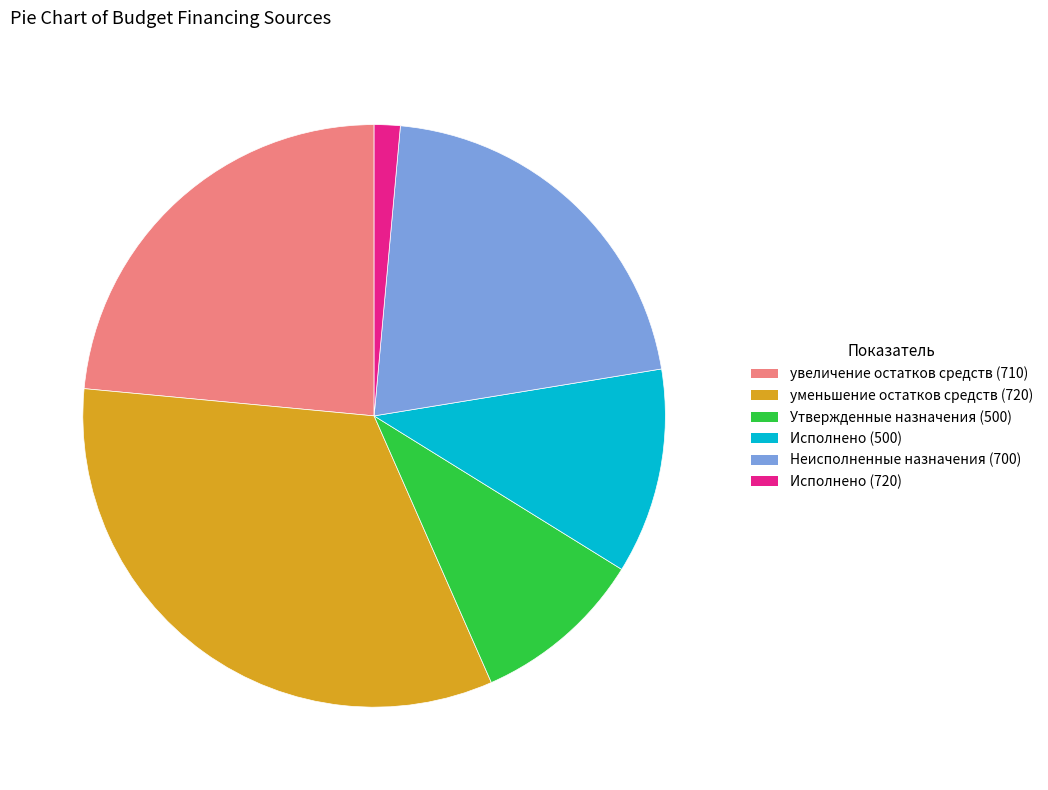

What is the ratio of the value at Утвержденные назначения (500) to the value at Исполнено (720)?

6.7